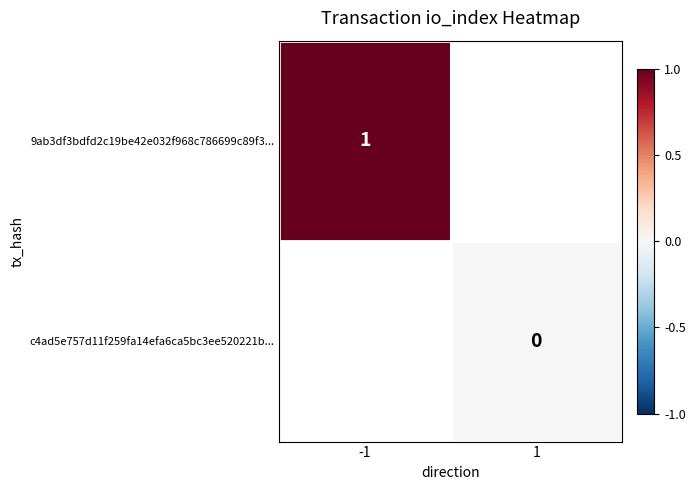

What is the greatest value displayed?

1.0